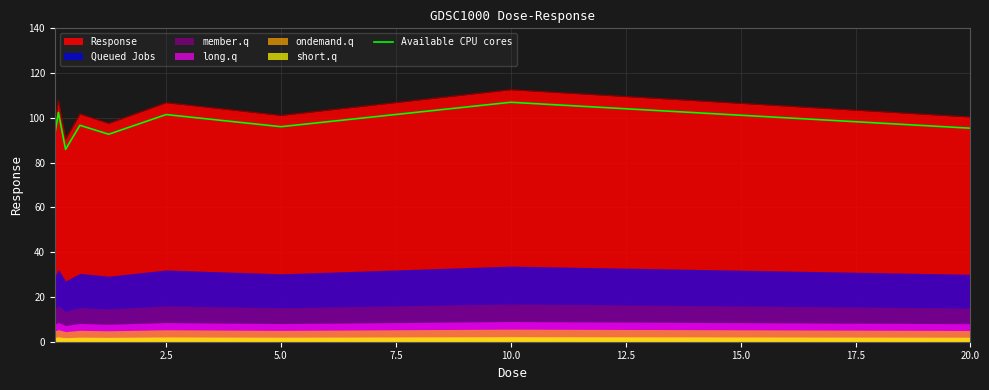

How many interior local valleys (lower than both neighbors) does the data have?

3